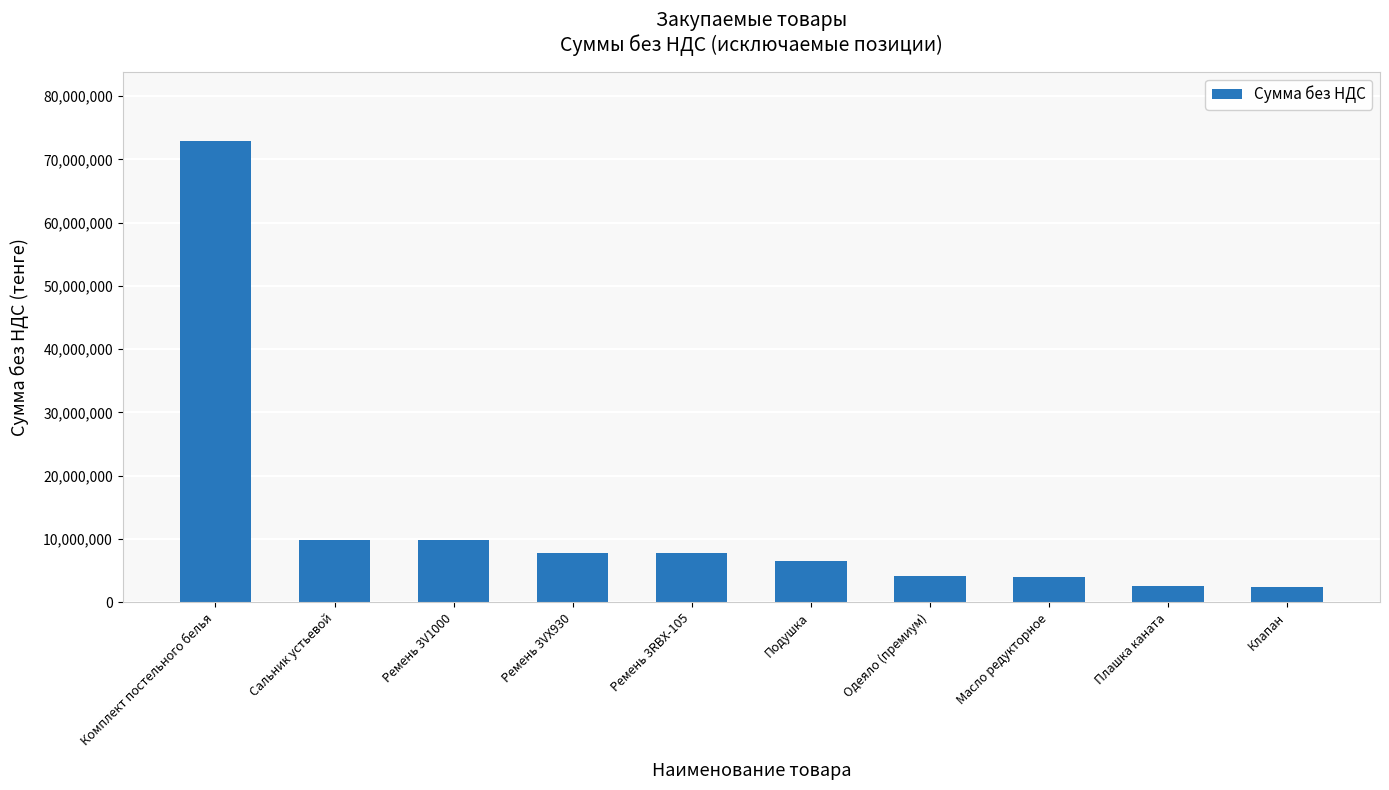

What is the value of the 5th bar from the left?

7839069.0